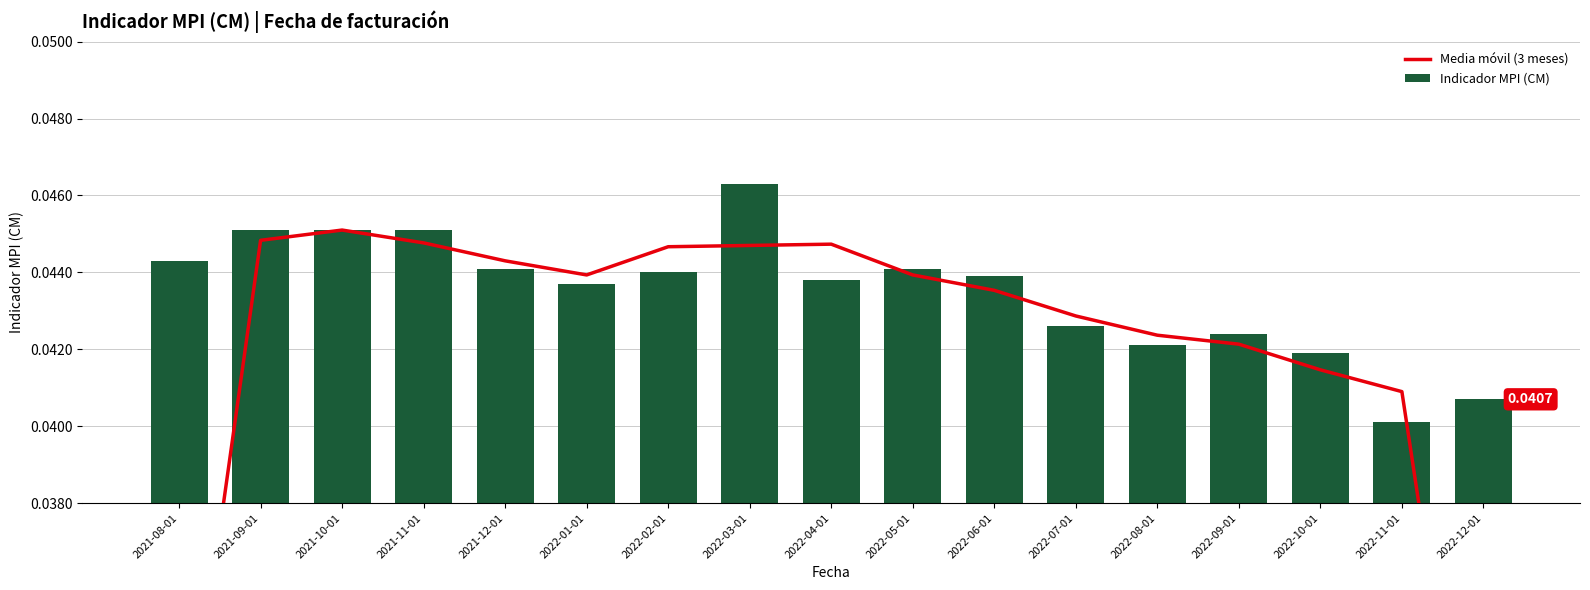

What are all the series names shown in the legend?

Media móvil (3 meses), Indicador MPI (CM)